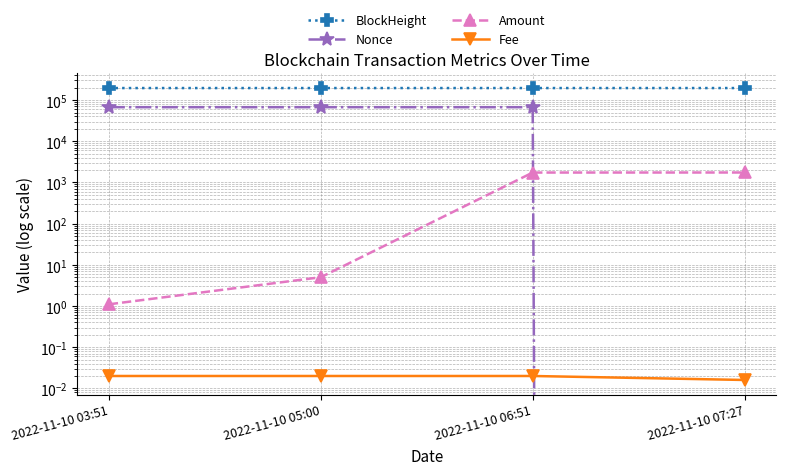

True or false: BlockHeight and Nonce intersect in this chart.

False